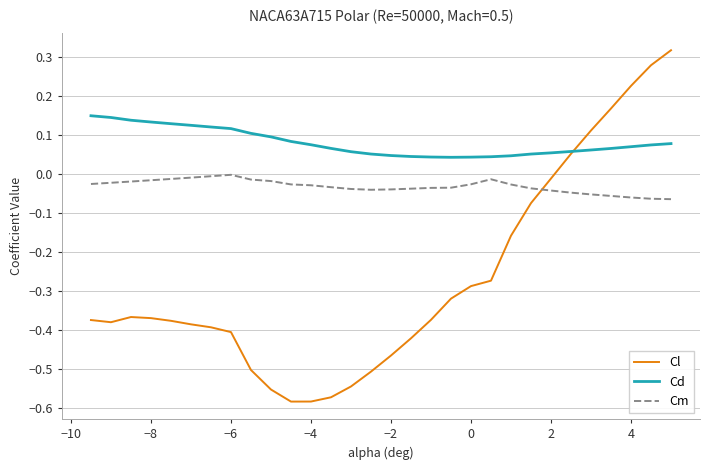

True or false: Cm and Cd cross at least once.

False